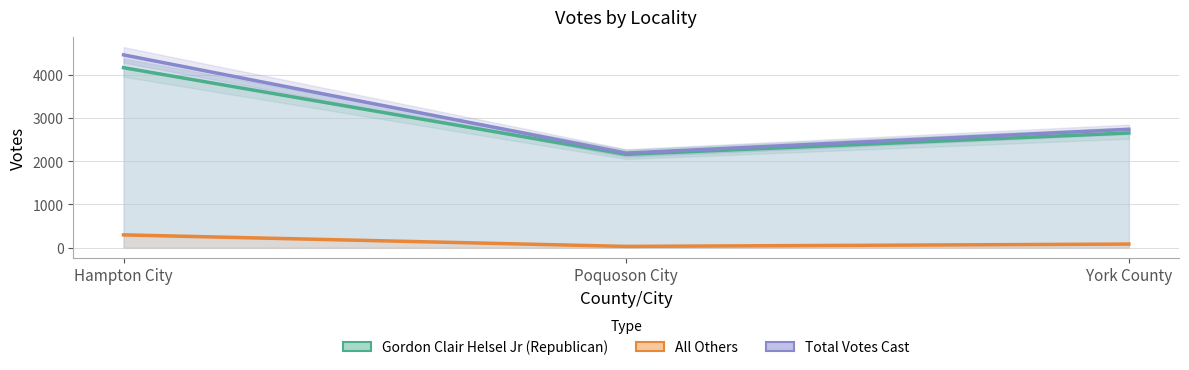

Reading left to right, what are all the values shown in this chart?

Gordon Clair Helsel Jr (Republican): Hampton City=4167	Poquoson City=2160	York County=2656
All Others: Hampton City=297	Poquoson City=30	York County=84
Total Votes Cast: Hampton City=4464	Poquoson City=2190	York County=2740